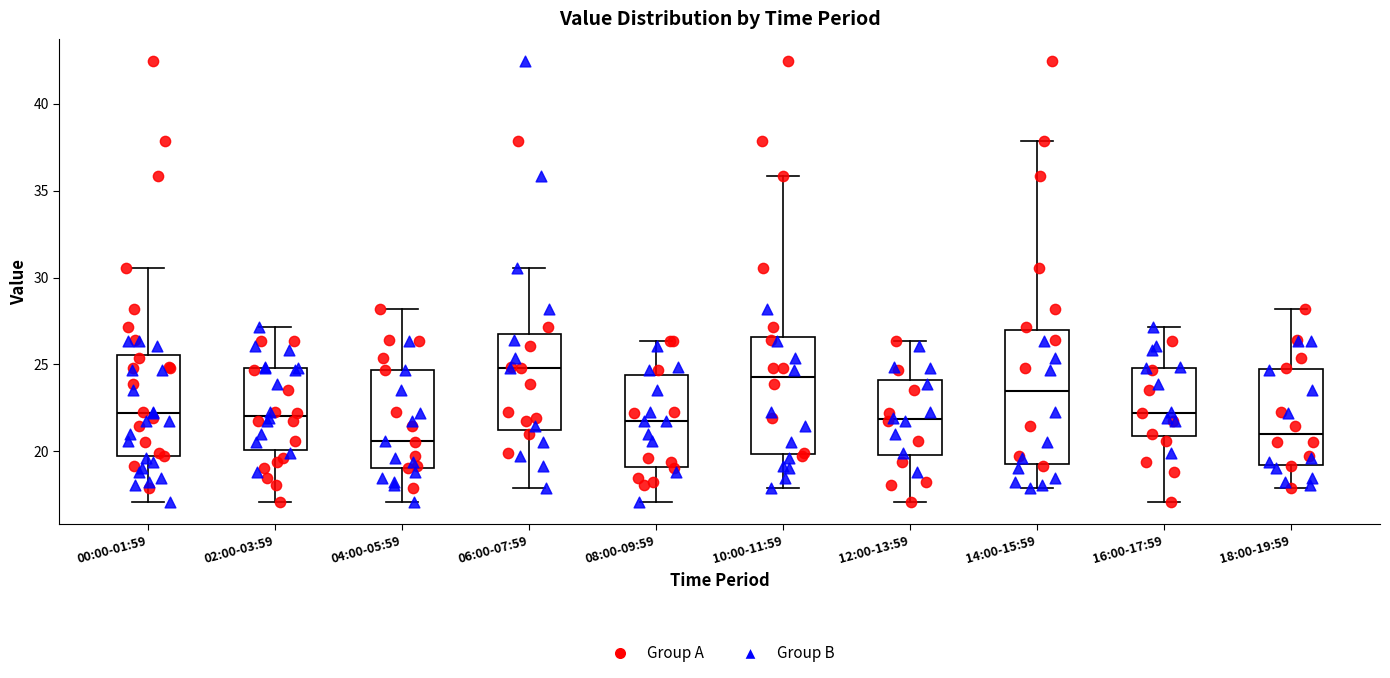

Reading left to right, read every box against the y-axis: the position of its median line, the range the box covers, and the ends of its whiskers. The values are not printed on the chart, so give them approximately, as read against the axis.

00:00-01:59: median 22.0, box 19.5 to 25.5, whiskers 17.0 to 30.5
02:00-03:59: median 22.0, box 20.0 to 25.0, whiskers 17.0 to 27.0
04:00-05:59: median 20.5, box 19.0 to 24.5, whiskers 17.0 to 28.0
06:00-07:59: median 25.0, box 21.0 to 27.0, whiskers 18.0 to 30.5
08:00-09:59: median 22.0, box 19.0 to 24.5, whiskers 17.0 to 26.5
10:00-11:59: median 24.5, box 20.0 to 26.5, whiskers 18.0 to 36.0
12:00-13:59: median 22.0, box 20.0 to 24.0, whiskers 17.0 to 26.5
14:00-15:59: median 23.5, box 19.5 to 27.0, whiskers 18.0 to 38.0
16:00-17:59: median 22.0, box 21.0 to 25.0, whiskers 17.0 to 27.0
18:00-19:59: median 21.0, box 19.0 to 25.0, whiskers 18.0 to 28.0